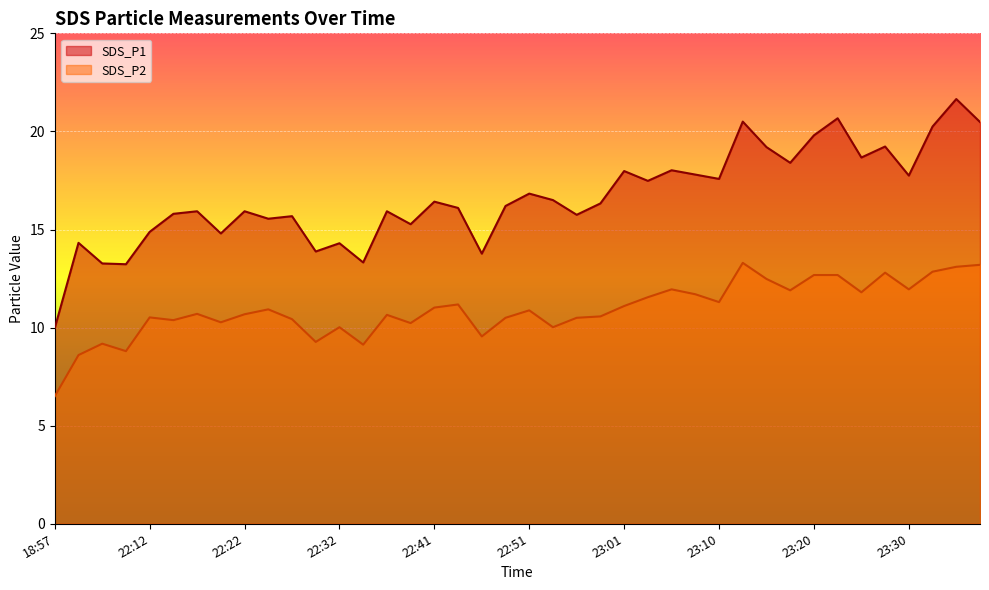

The value of SDS_P1 at 23:18 is 18.4. True or false?

True